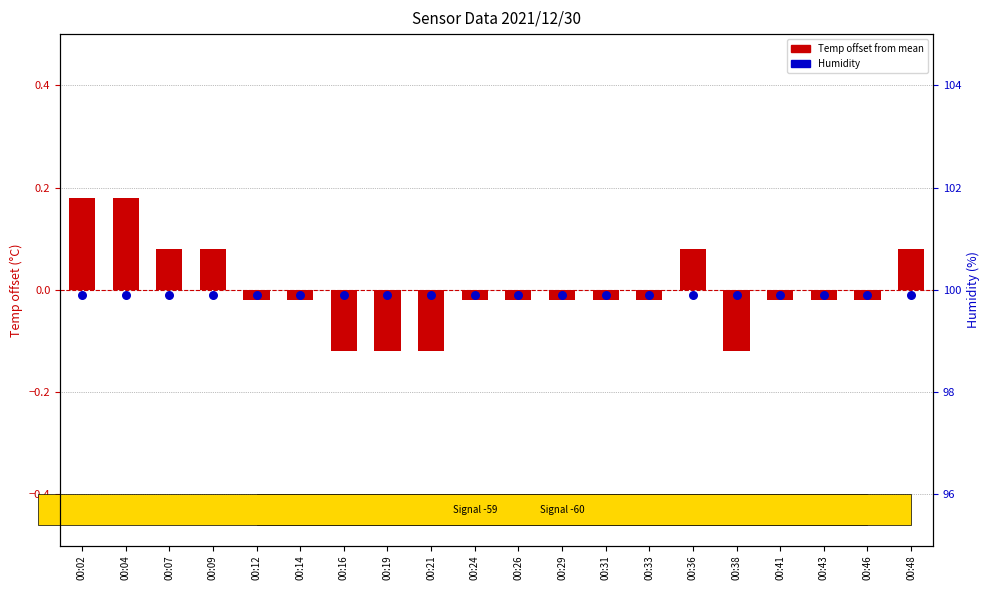

What is the total value across all series at 00:12?

99.9